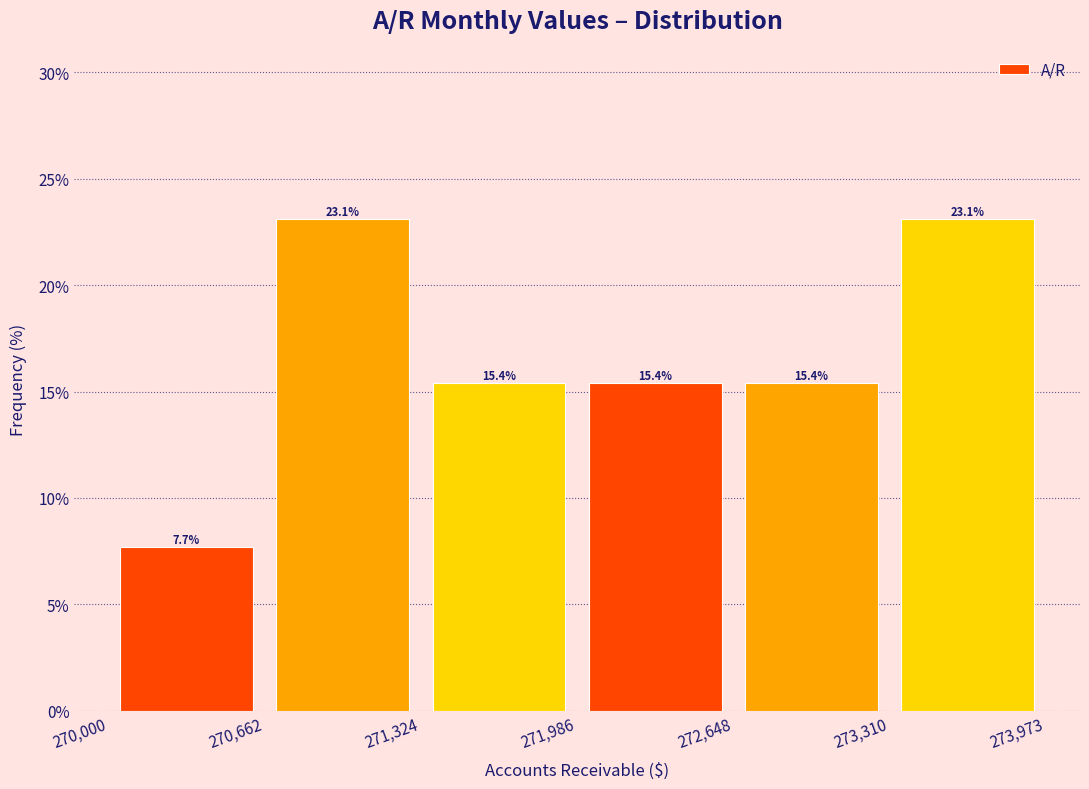

How tall is the bar that spans 270,000 to 270,662 on the x-axis?

7.7